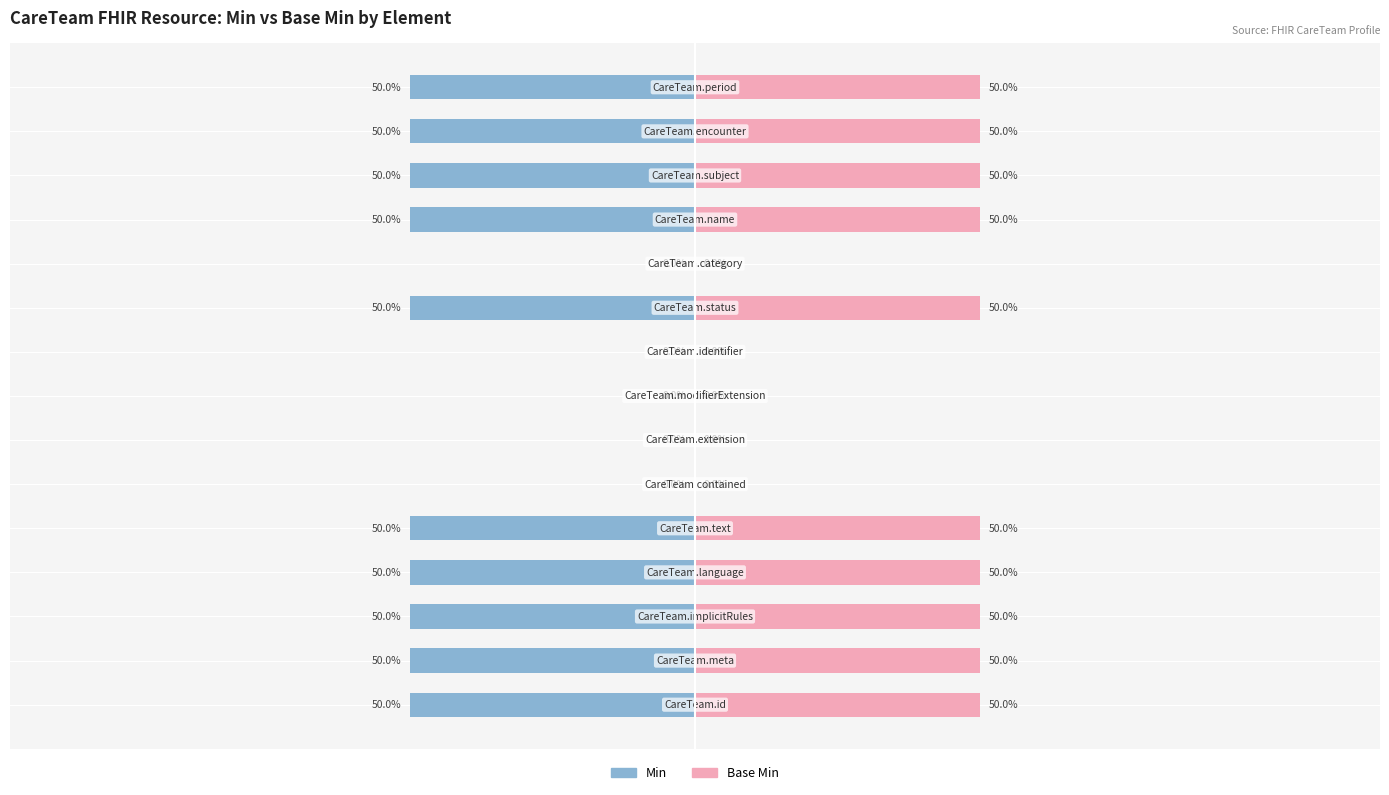

What is the minimum value shown in the chart?

-50